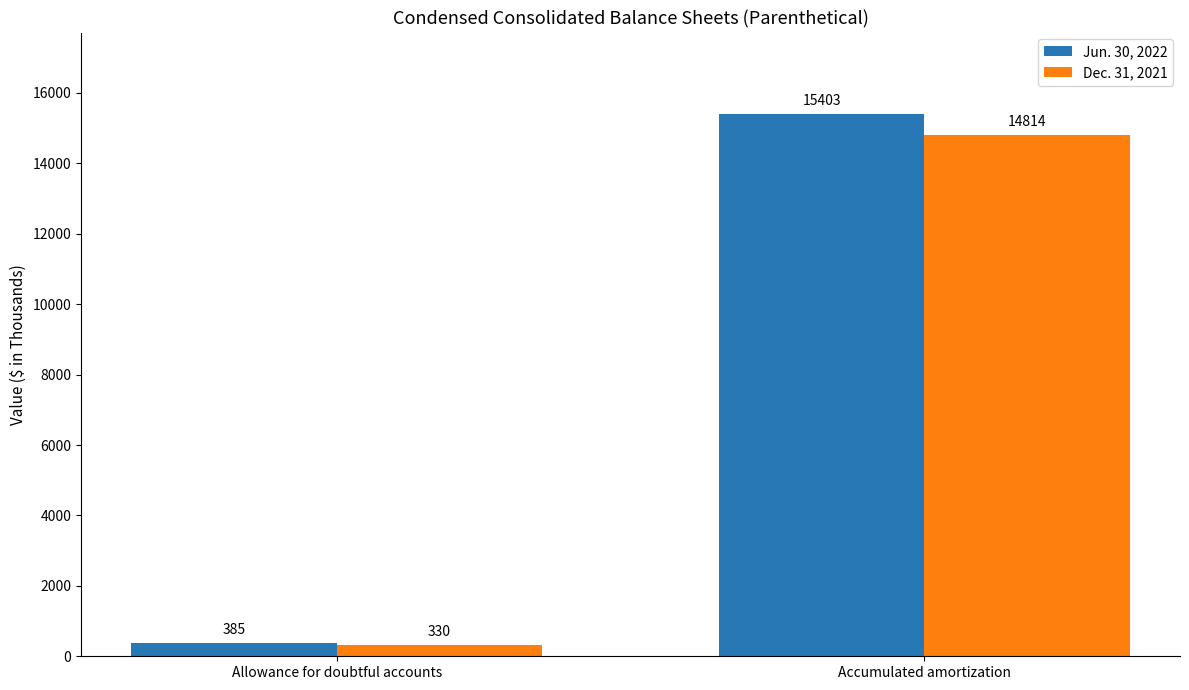

Which series changed the most between Allowance for doubtful accounts and Accumulated amortization?

Jun. 30, 2022